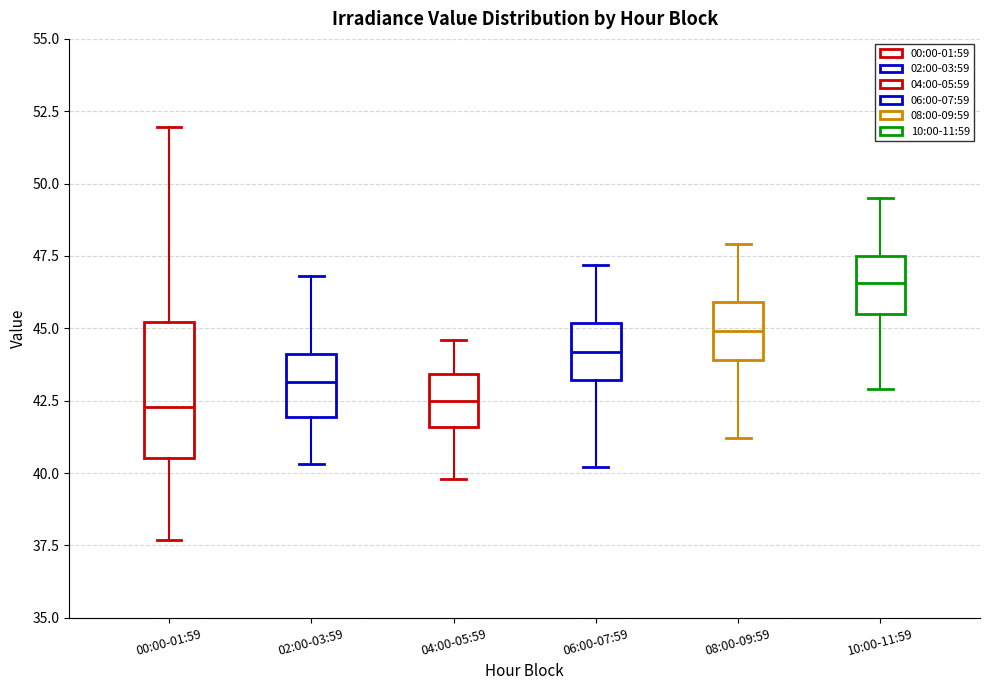

Reading left to right, read every box against the y-axis: the position of its median line, the range the box covers, and the ends of its whiskers. The values are not printed on the chart, so give them approximately, as read against the axis.

00:00-01:59: median 42.5, box 40.5 to 45.0, whiskers 37.5 to 52.0
02:00-03:59: median 43.0, box 42.0 to 44.0, whiskers 40.5 to 47.0
04:00-05:59: median 42.5, box 41.5 to 43.5, whiskers 40.0 to 44.5
06:00-07:59: median 44.0, box 43.0 to 45.0, whiskers 40.0 to 47.0
08:00-09:59: median 45.0, box 44.0 to 46.0, whiskers 41.0 to 48.0
10:00-11:59: median 46.5, box 45.5 to 47.5, whiskers 43.0 to 49.5